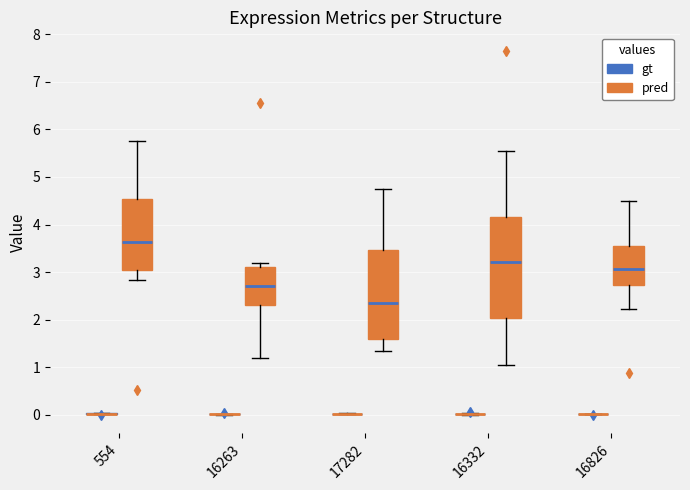

Which box is the tallest, from its lower edge to its upper edge?

16332 (pred)